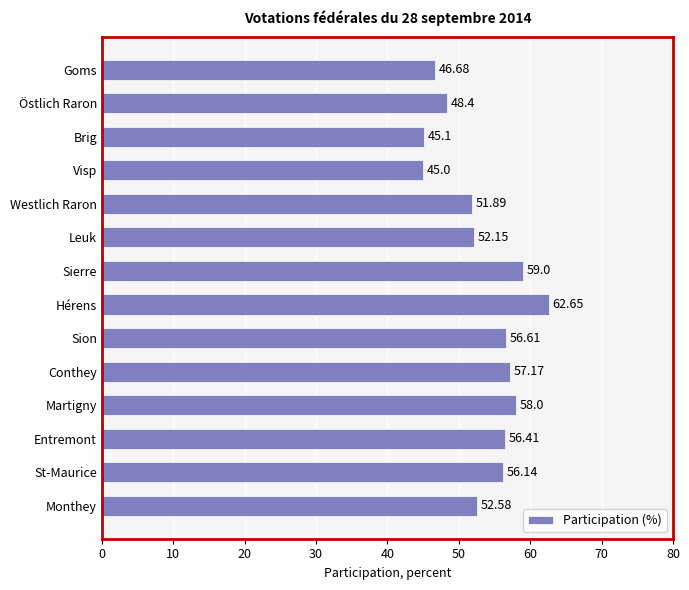

What is the average value?

53.4